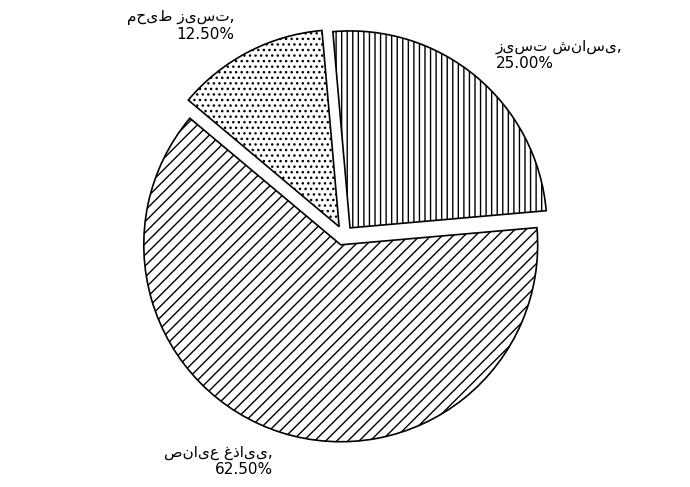

Is there a majority slice in this chart?

Yes